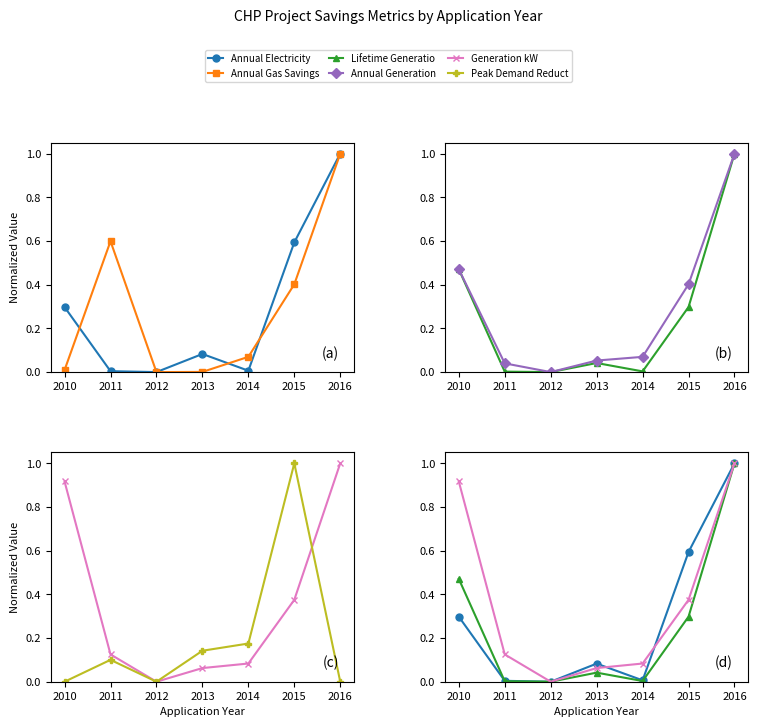

How many values in the Annual Electricity Savings KWh series exceed 0?

6